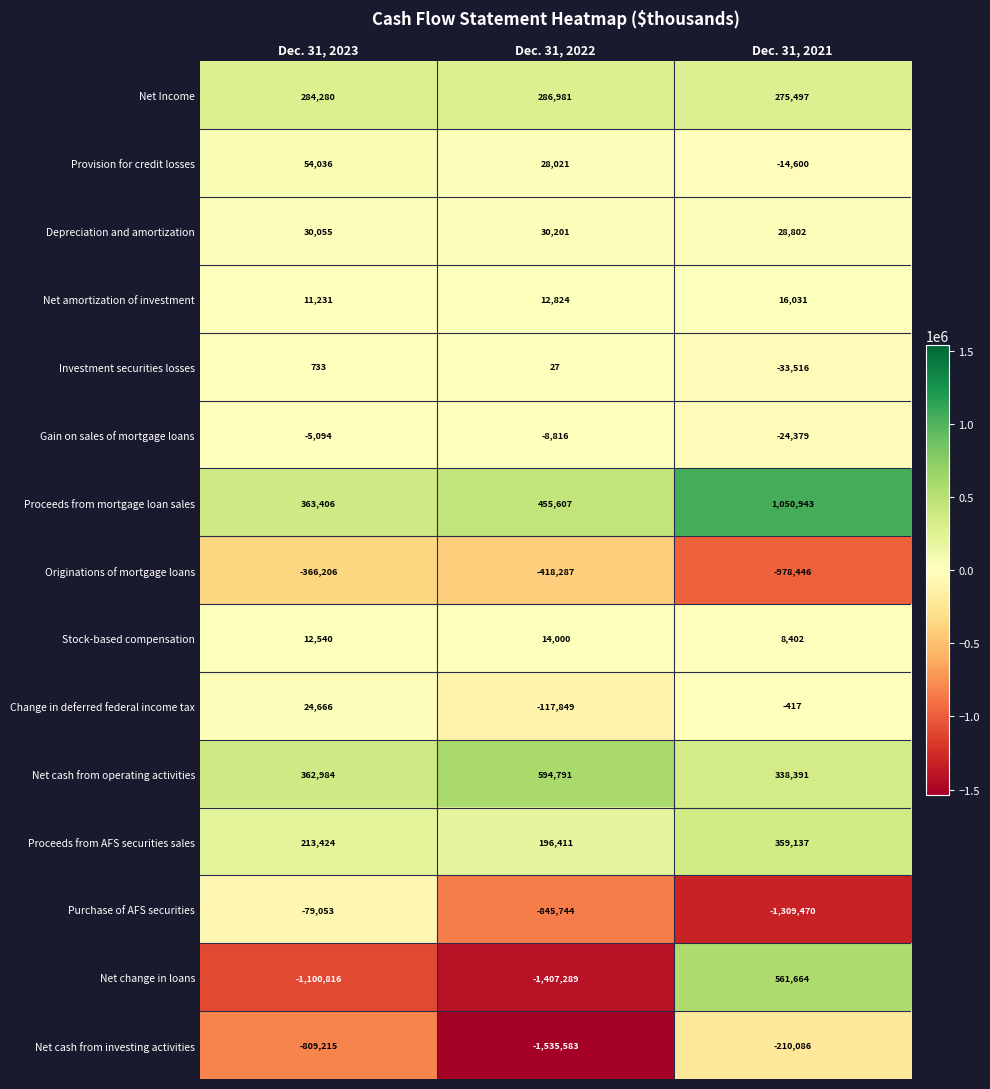

Is it true that Provision for credit losses equals -5219 at Dec. 31, 2021?

False